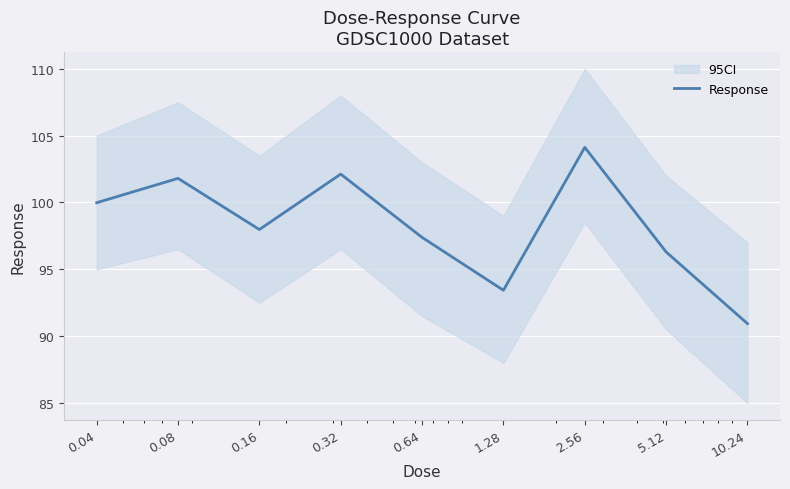

What is the sum of the values at 10.24 and 0.64?

188.3